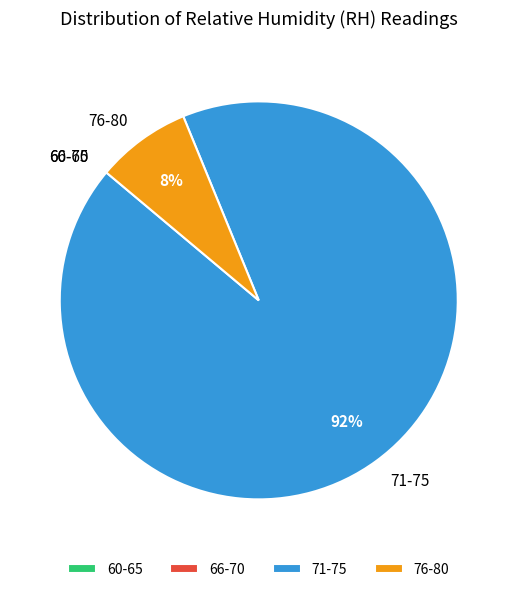

To the nearest percent, what percentage of the pie is 76-80?

8%